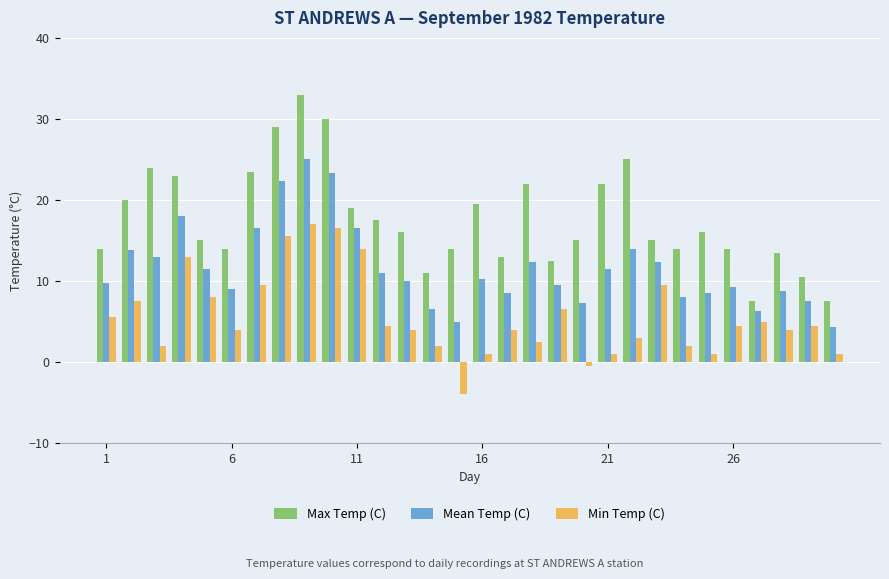

What are all the series names shown in the legend?

Max Temp (C), Mean Temp (C), Min Temp (C)